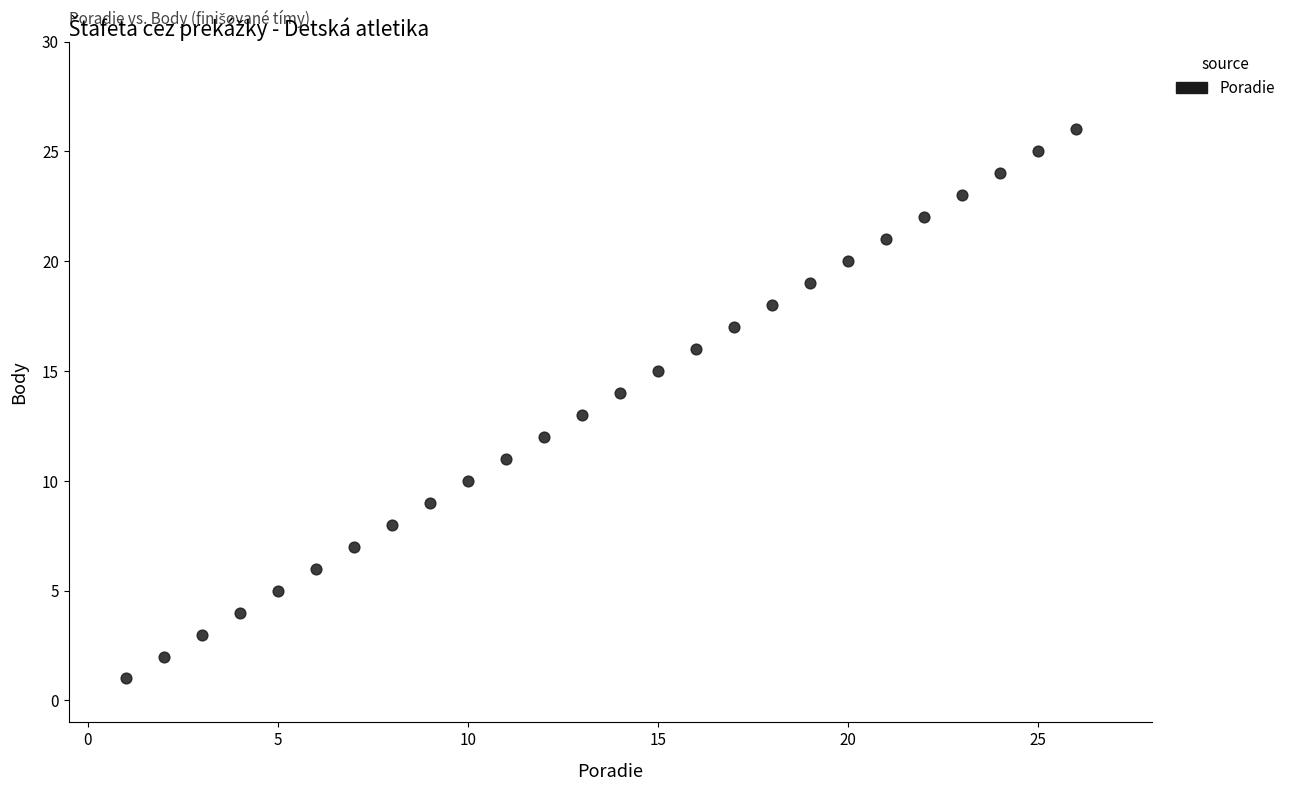

What is the range of X values (max minus min)?

25